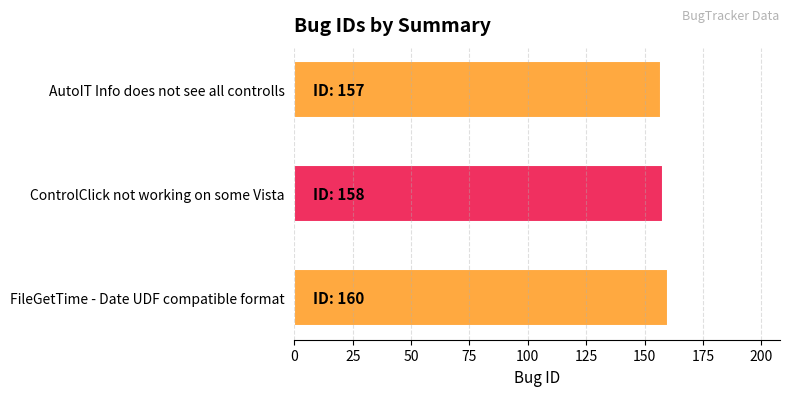

What is the sum of all values?

475